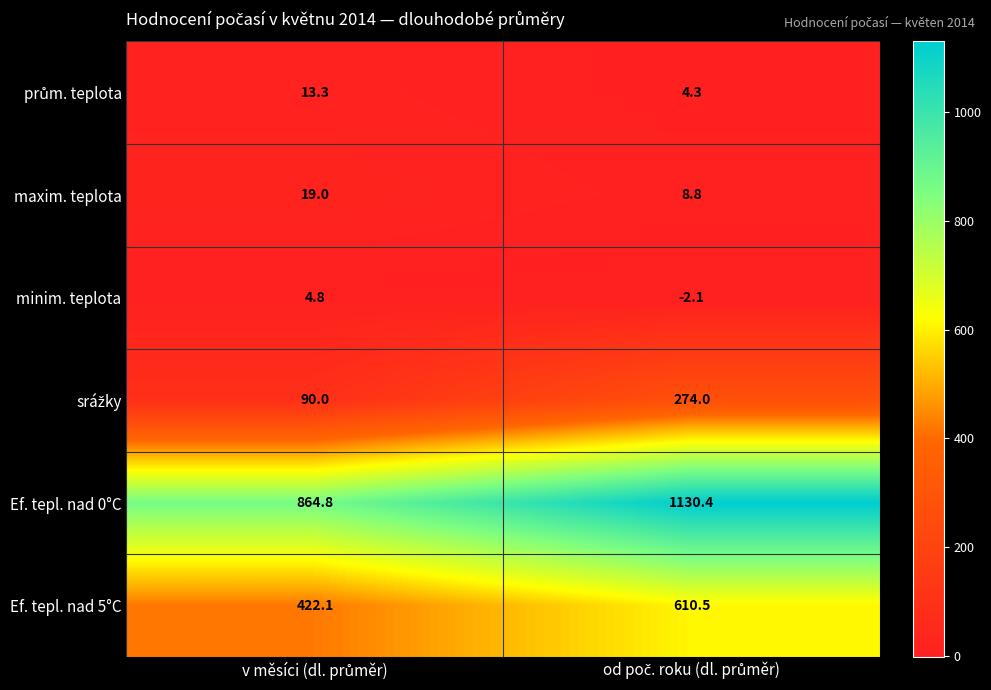

Which series has the largest range (max minus min)?

Ef. tepl. nad 0°C